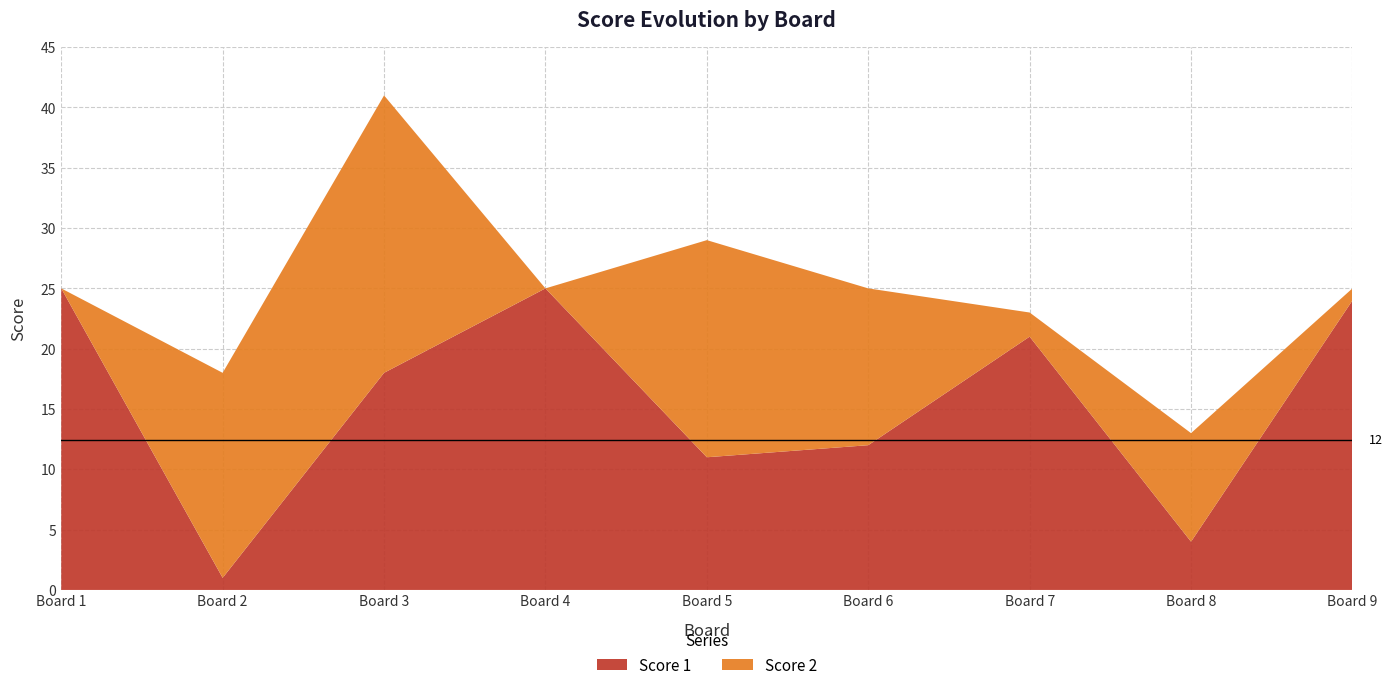

Reading left to right, list all the values displayed in this chart.

Score 1: 1=25	2=1	3=18	4=25	5=11	6=12	7=21	8=4	9=24
Score 2: 1=0	2=17	3=23	4=0	5=18	6=13	7=2	8=9	9=1